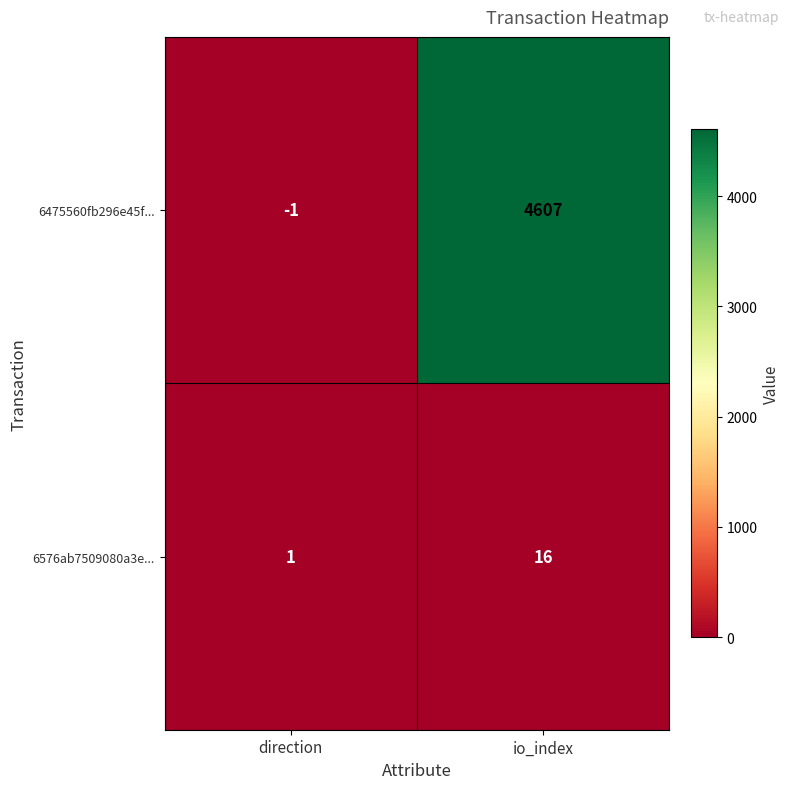

Reading right to left, extract all data points from this chart.

6475560fb296e45f...: 4607	-1
6576ab7509080a3e...: 16	1